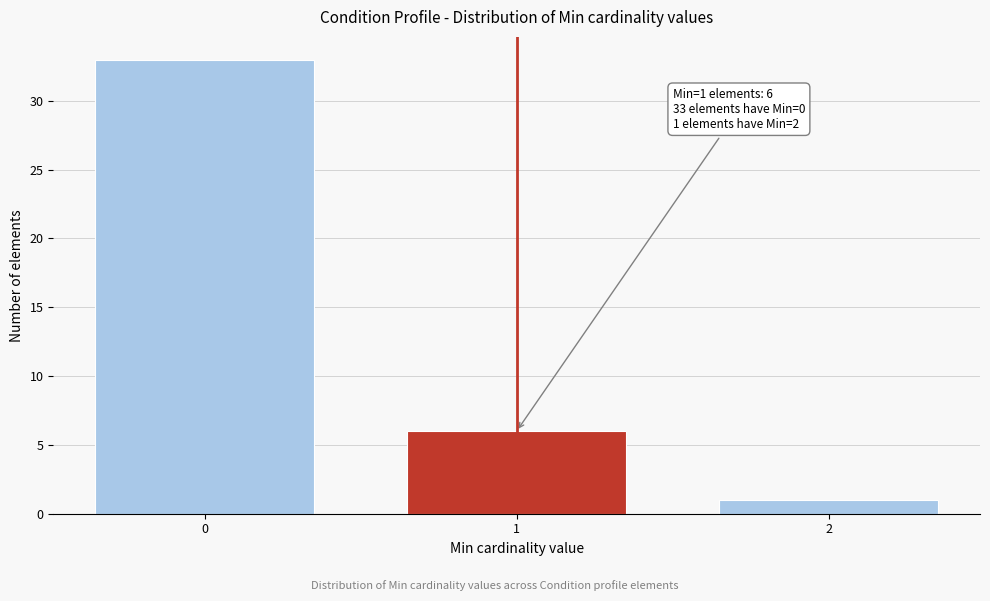

Reading right to left, extract all data points from this chart.

2=1	1=6	0=33